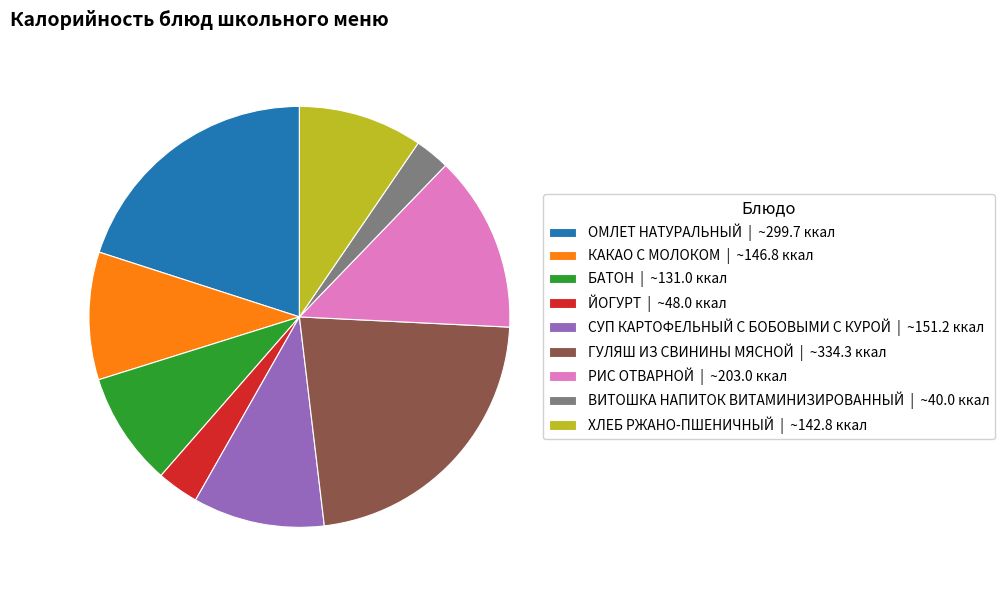

Which has a higher value, ГУЛЯШ ИЗ СВИНИНЫ МЯСНОЙ or БАТОН?

ГУЛЯШ ИЗ СВИНИНЫ МЯСНОЙ